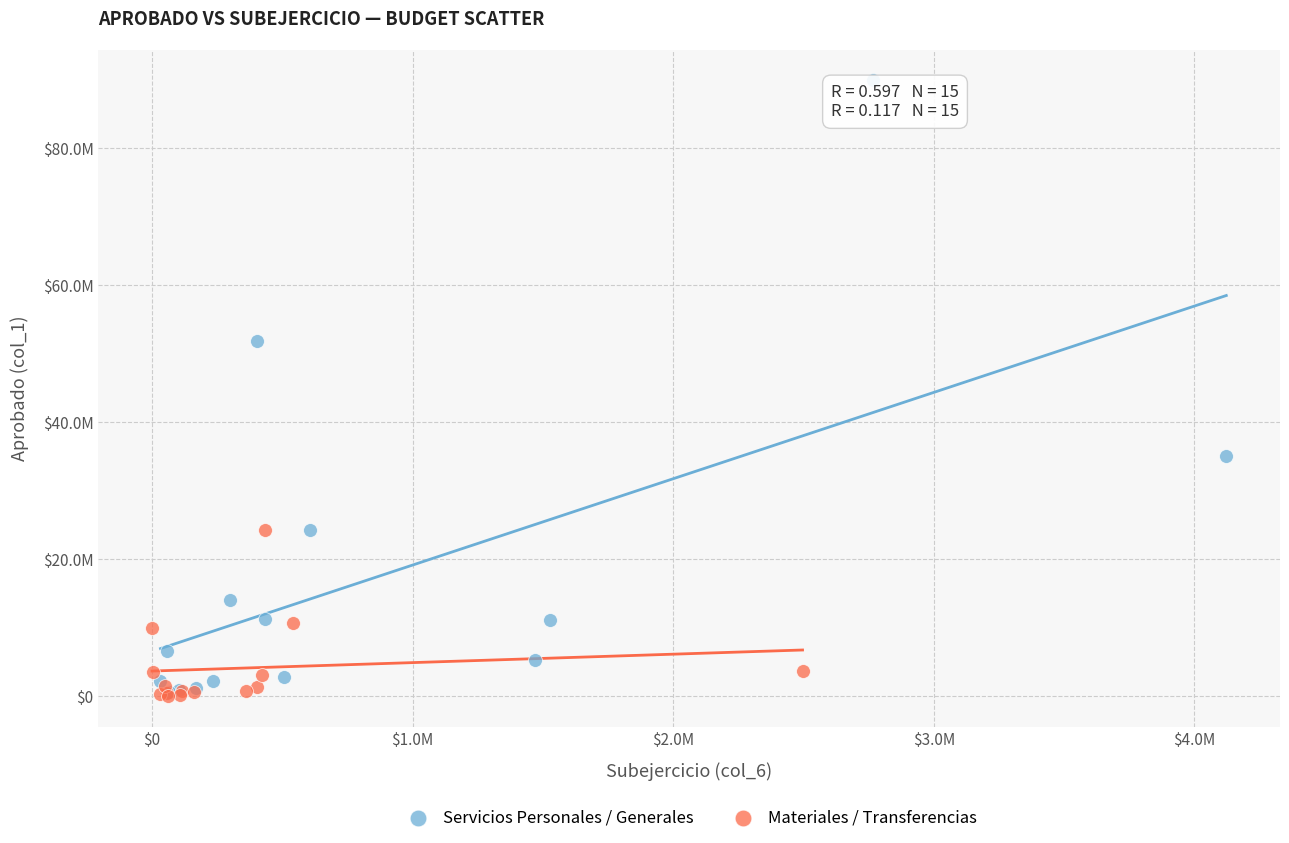

What are all the series names shown in the legend?

Servicios Personales / Generales, Materiales / Transferencias